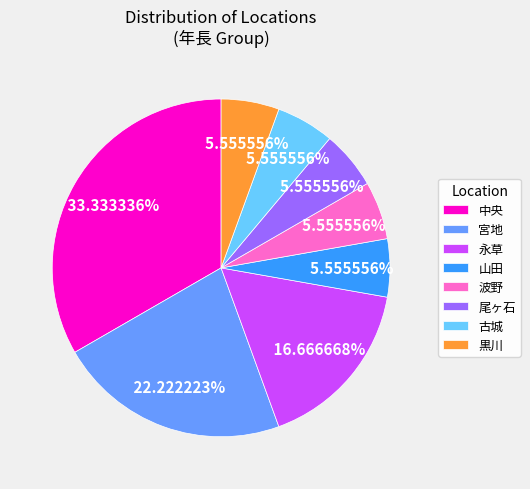

How many segments does this pie chart have?

8